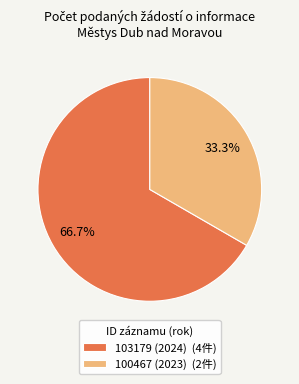

Do 100467 (2023) and 103179 (2024) together represent more than half of the pie?

Yes